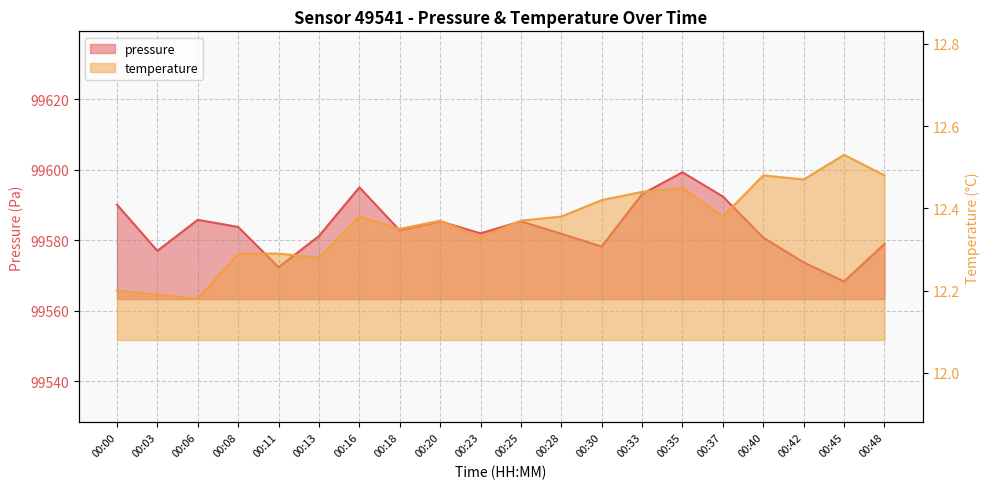

How many values in the pressure series exceed 99582?

10